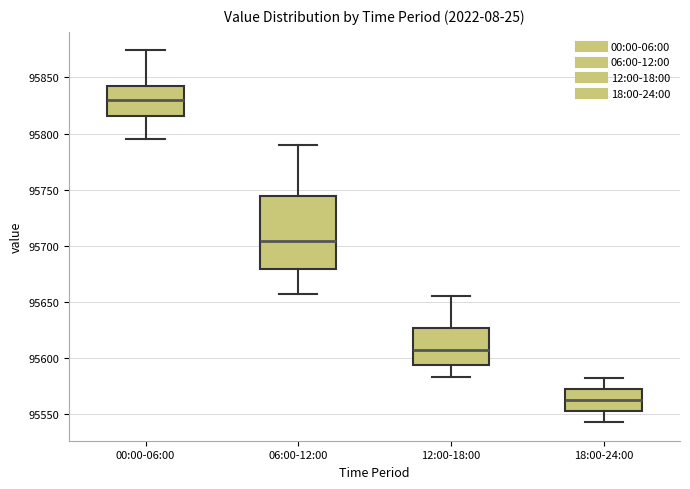

Which box's median line is the lowest?

18:00-24:00